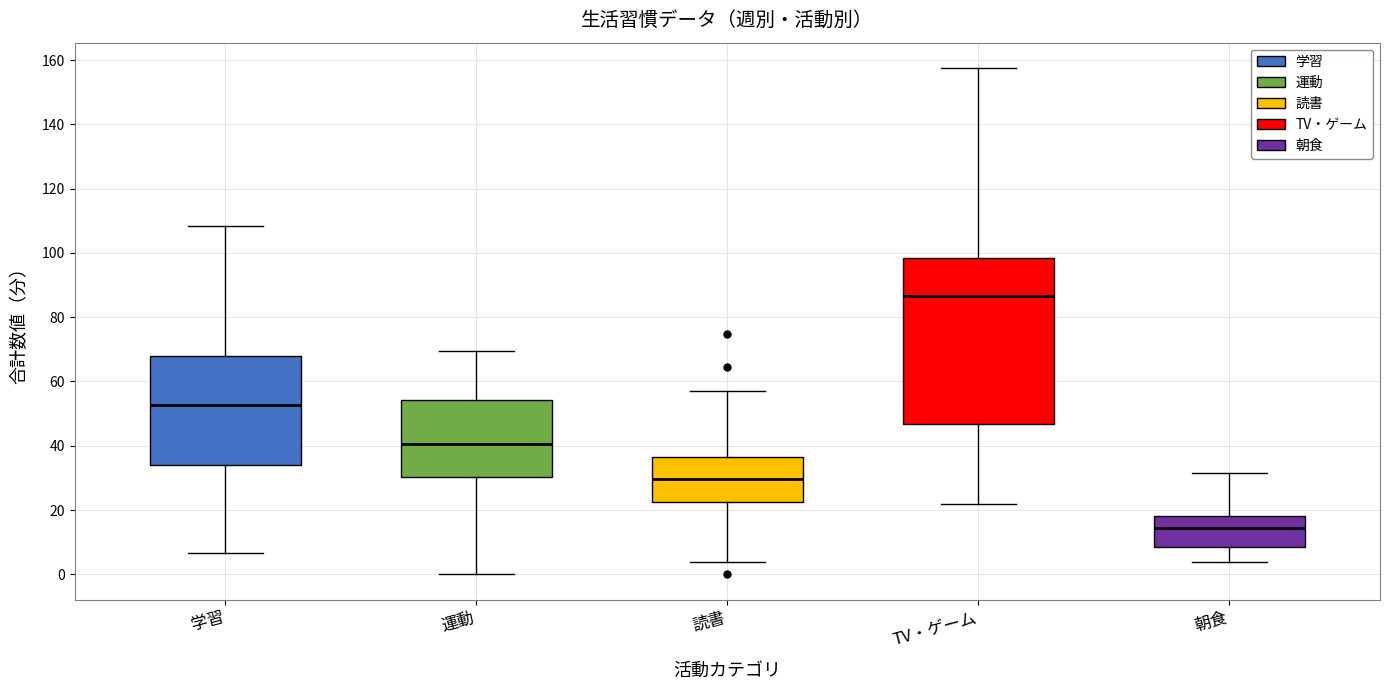

Reading left to right, read every box against the y-axis: the position of its median line, the range the box covers, and the ends of its whiskers. The values are not printed on the chart, so give them approximately, as read against the axis.

学習: median 52, box 34 to 68, whiskers 6 to 108
運動: median 40, box 30 to 54, whiskers 0 to 70
読書: median 30, box 22 to 36, whiskers 4 to 58
TV・ゲーム: median 86, box 46 to 98, whiskers 22 to 158
朝食: median 14, box 8 to 18, whiskers 4 to 32